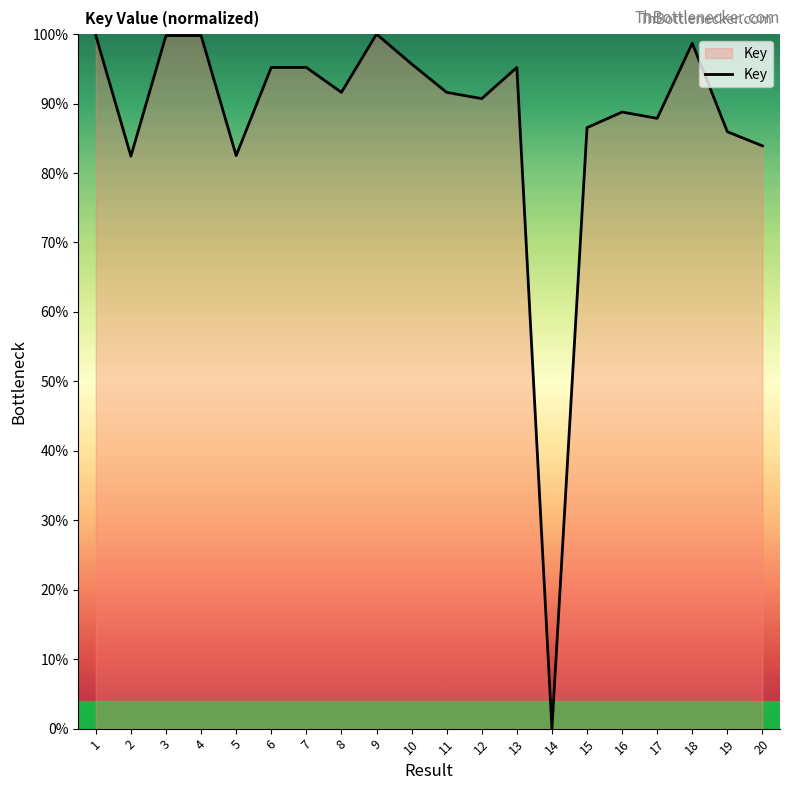

What value does the data have at 17?

87.9